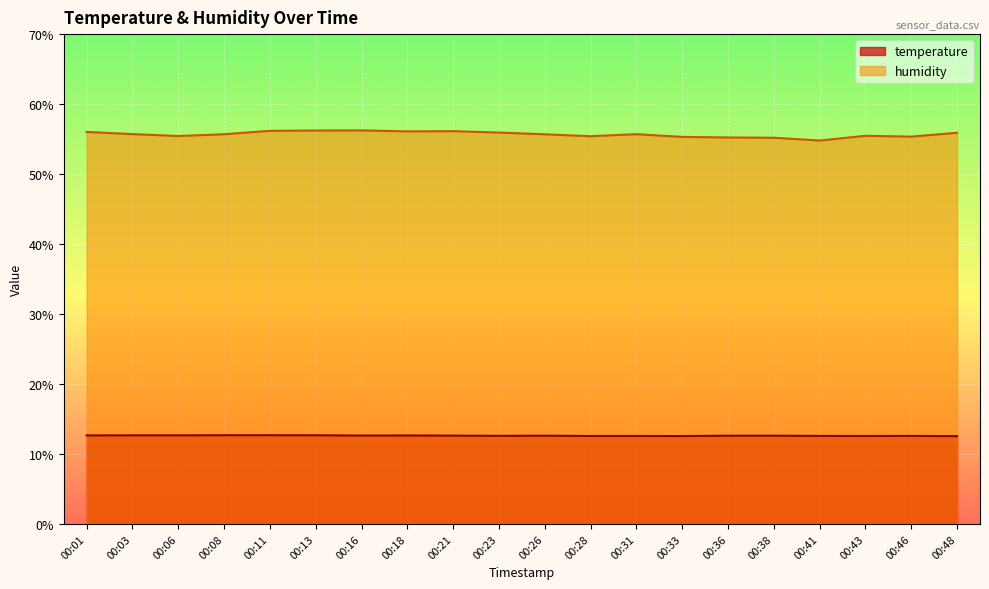

What is the lowest value of the humidity series?

54.8